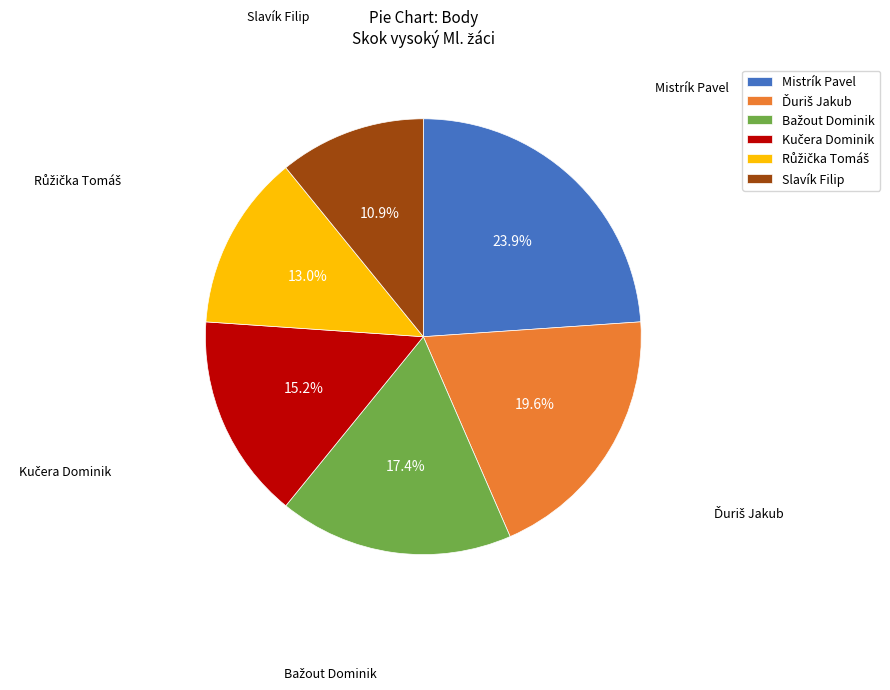

Does any single category account for the majority?

No